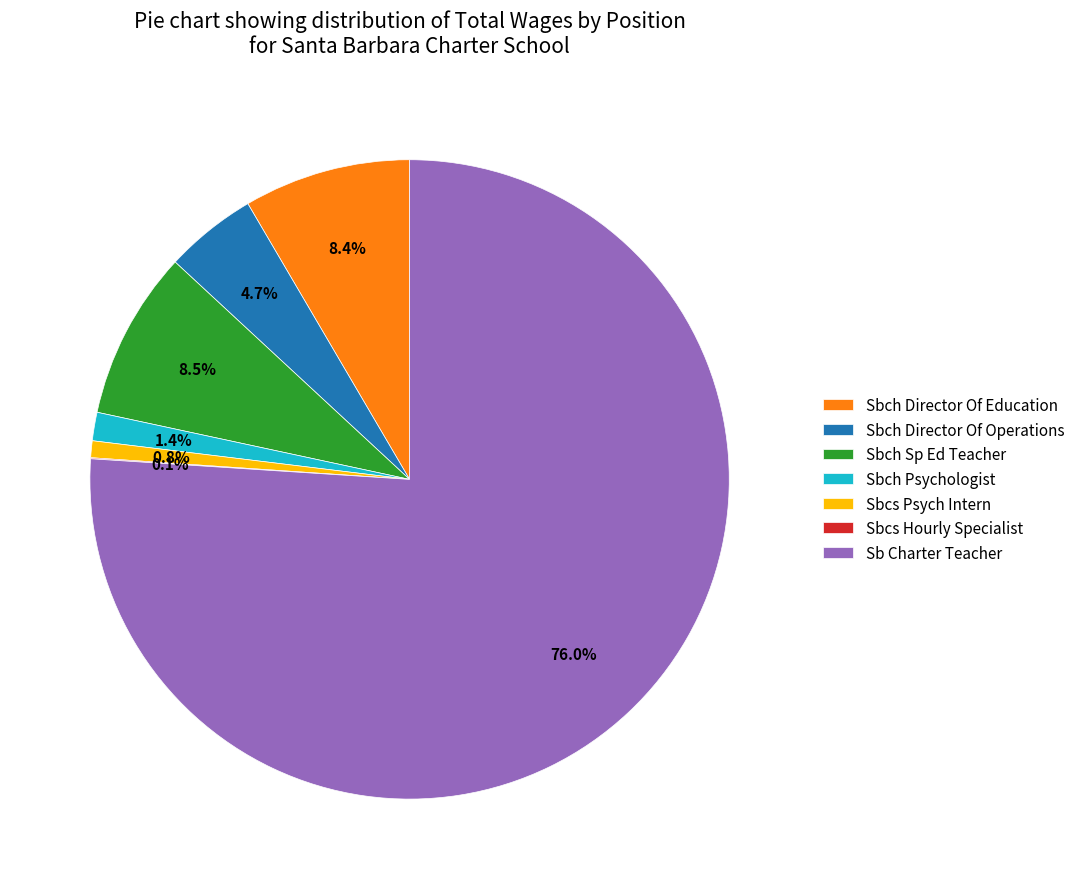

The Sb Charter Teacher slice represents 76% of the pie. True or false?

True